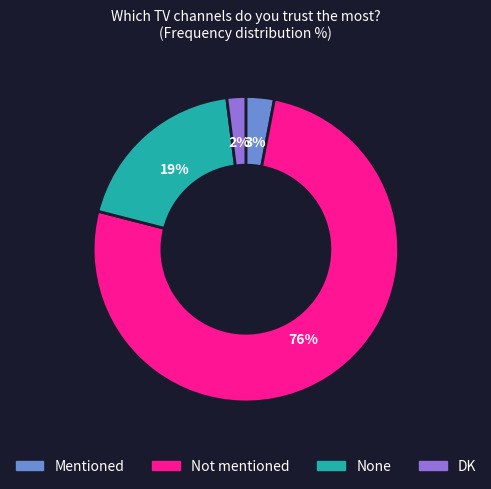

Which slice is the smallest?

DK